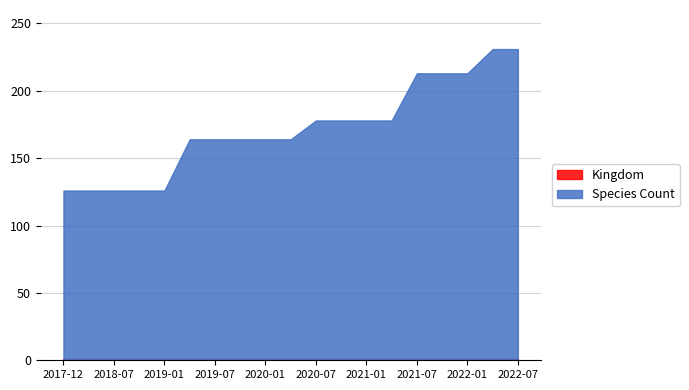

What is the label of the 12th point from the right?

2019-10-09